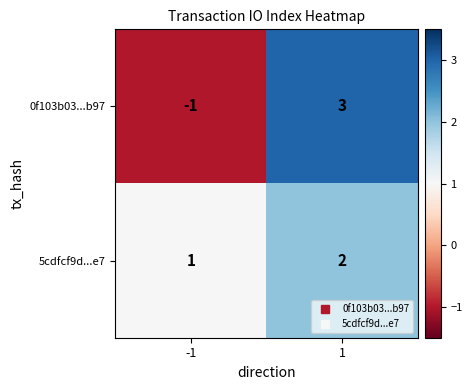

The value of 5cdfcf9d...e7 at 1 is 2. True or false?

True